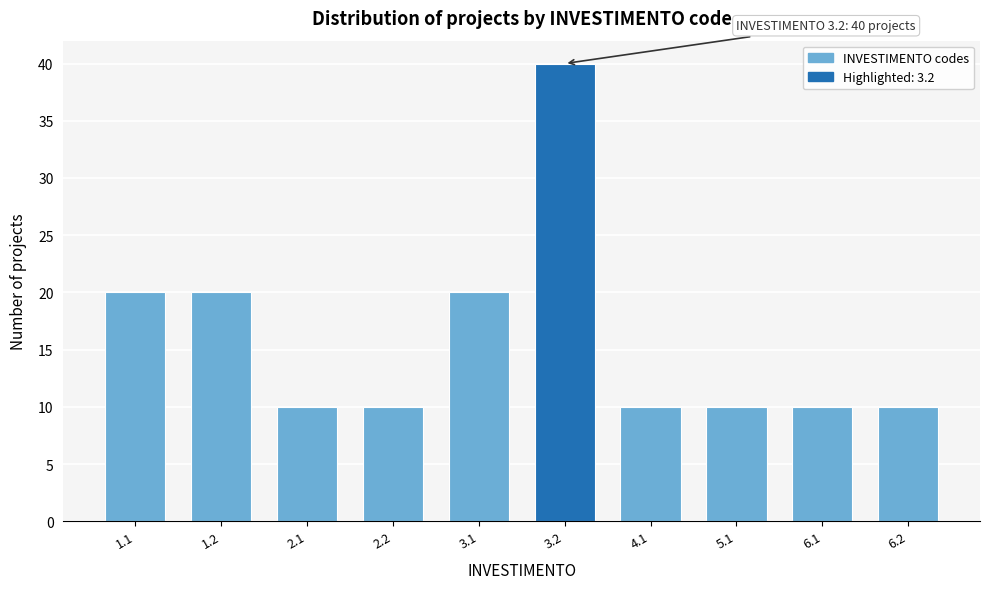

Reading right to left, what are all the values shown in this chart?

10	10	10	10	40	20	10	10	20	20